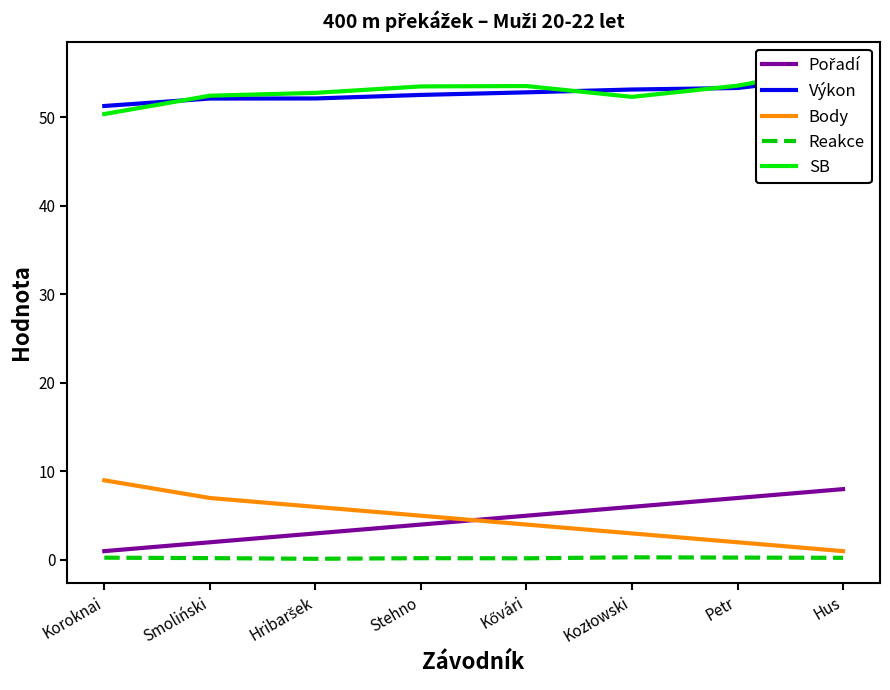

The value of Pořadí at Hribaršek is 0.8. True or false?

False